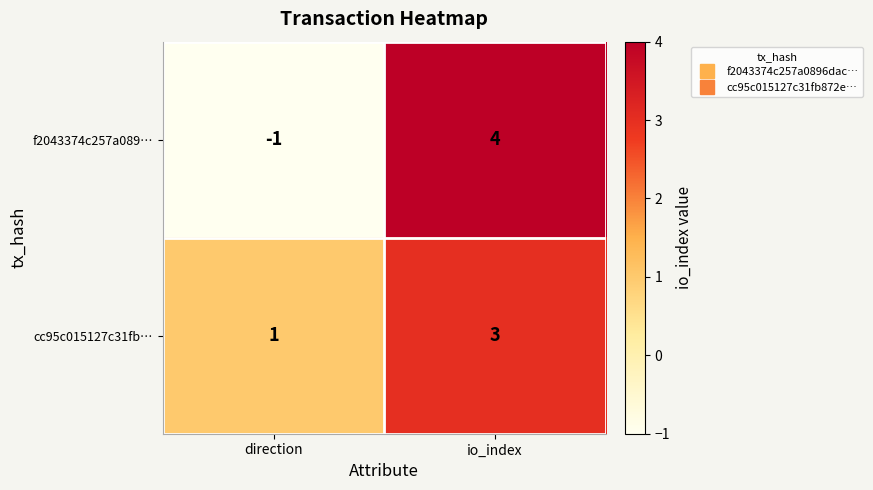

Which series changed the most between direction and io_index?

f2043374c257a089…